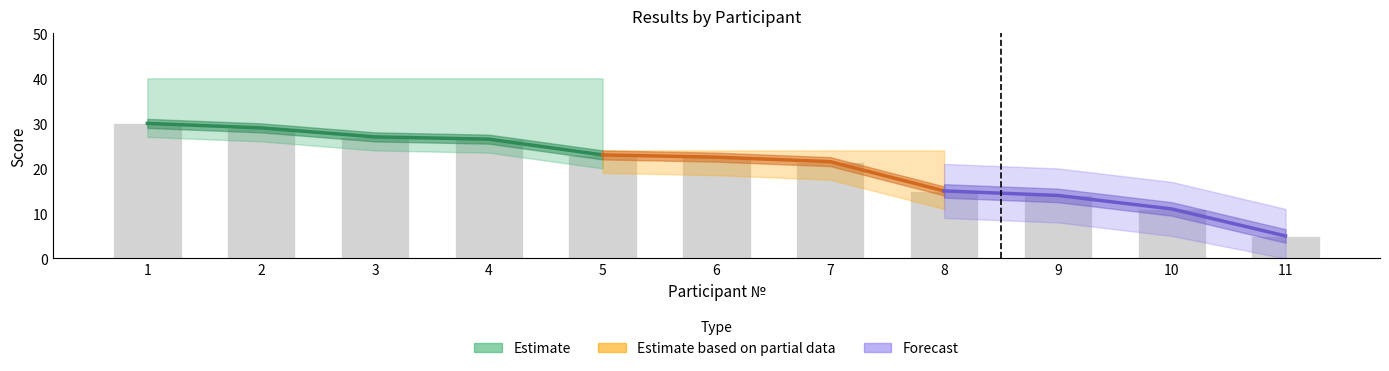

How many groups of bars are there?

11